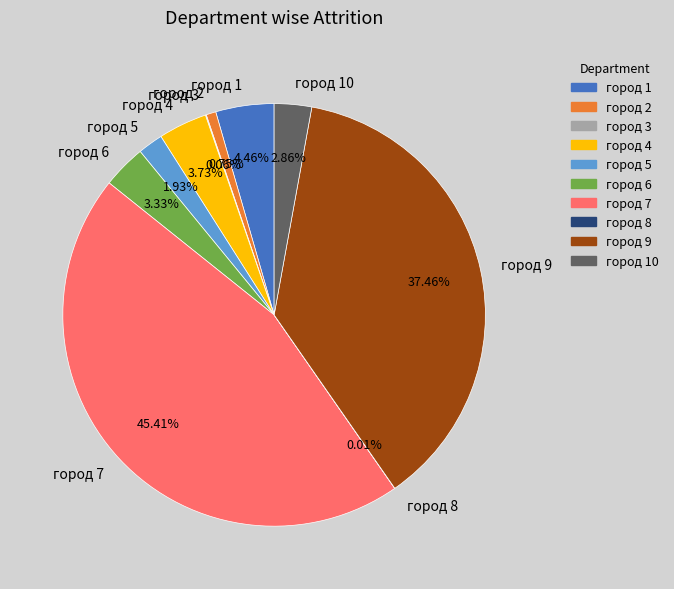

Combined, do город 4 and город 6 account for over 50%?

No